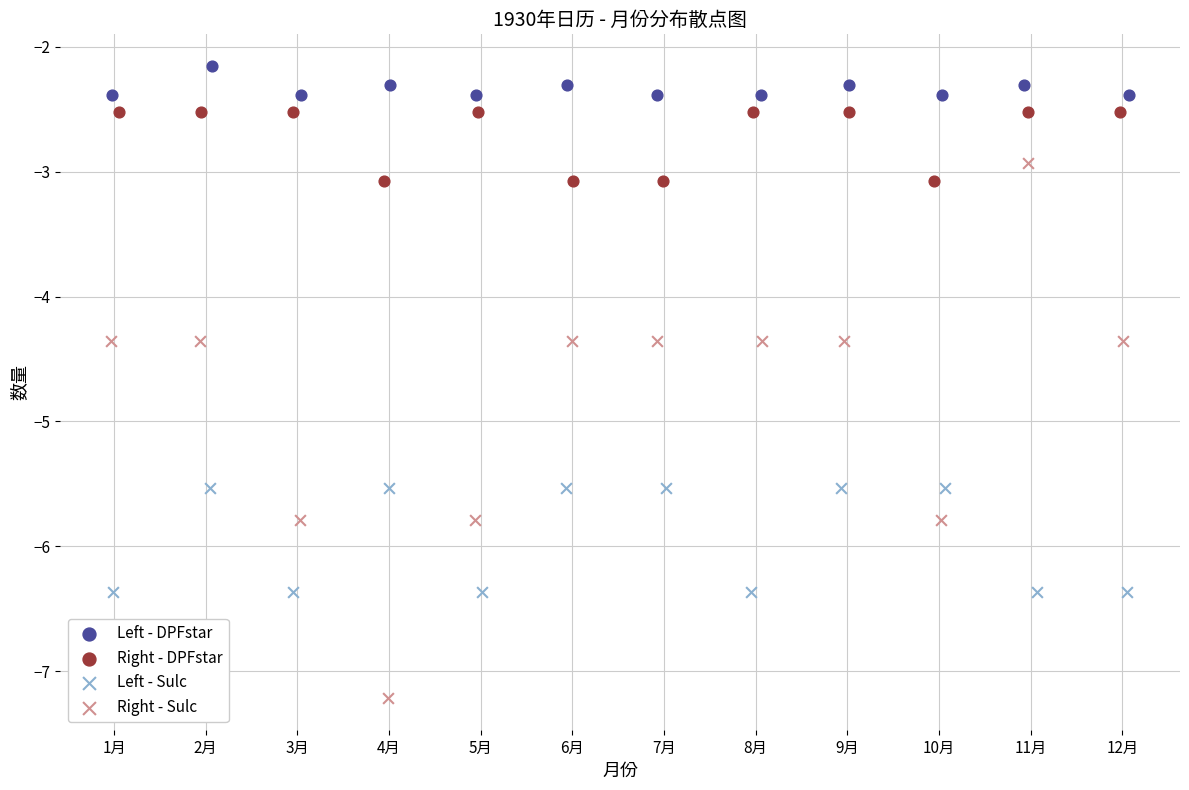

What are all the series names shown in the legend?

Left - DPFstar, Right - DPFstar, Left - Sulc, Right - Sulc